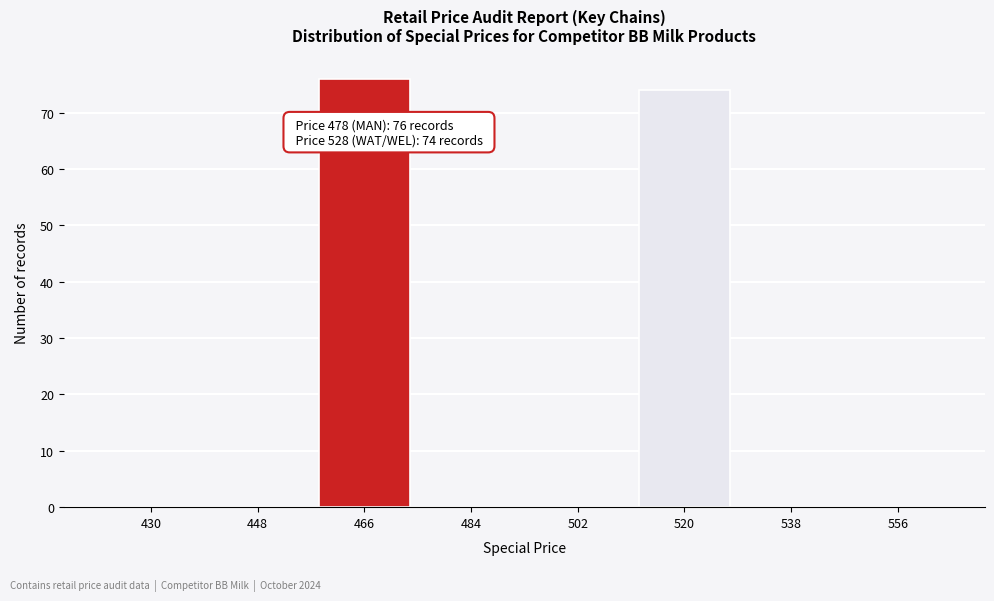

Reading right to left, extract all data points from this chart.

556=0	538=0	520=74	502=0	484=0	466=76	448=0	430=0